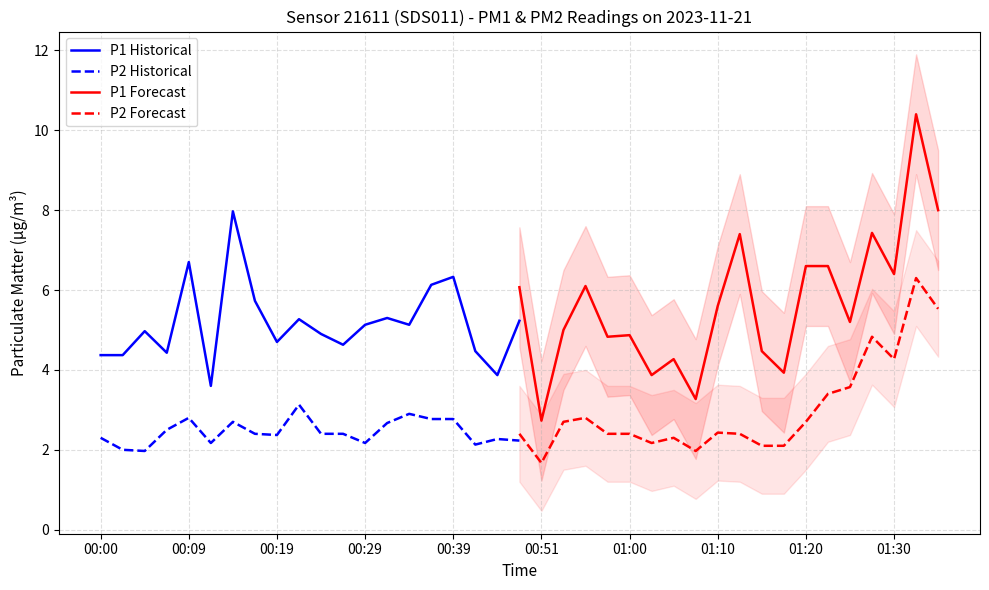

How many data points in P1 Forecast are less than 5?

8